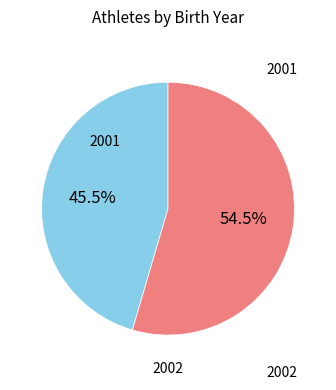

Which slice is the smallest?

2001